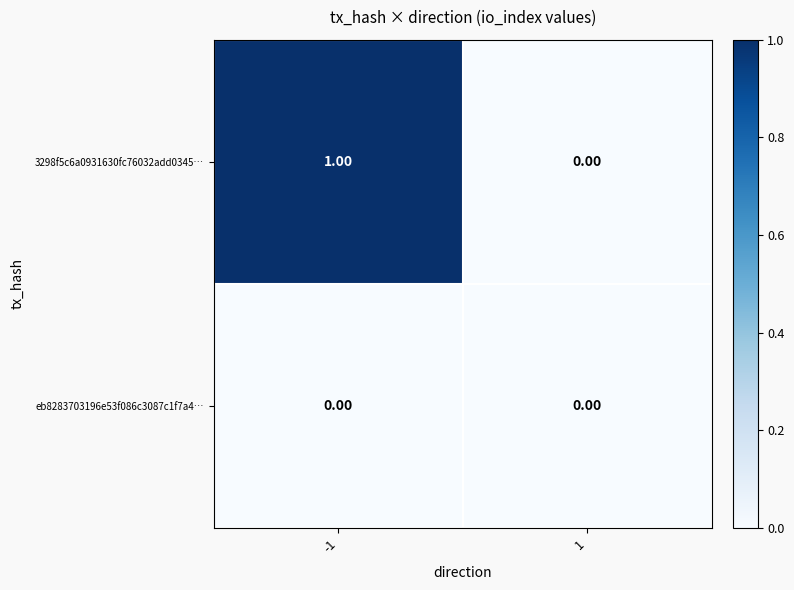

Which series has the largest total across all categories?

3298f5c6a0931630fc76032add0345…